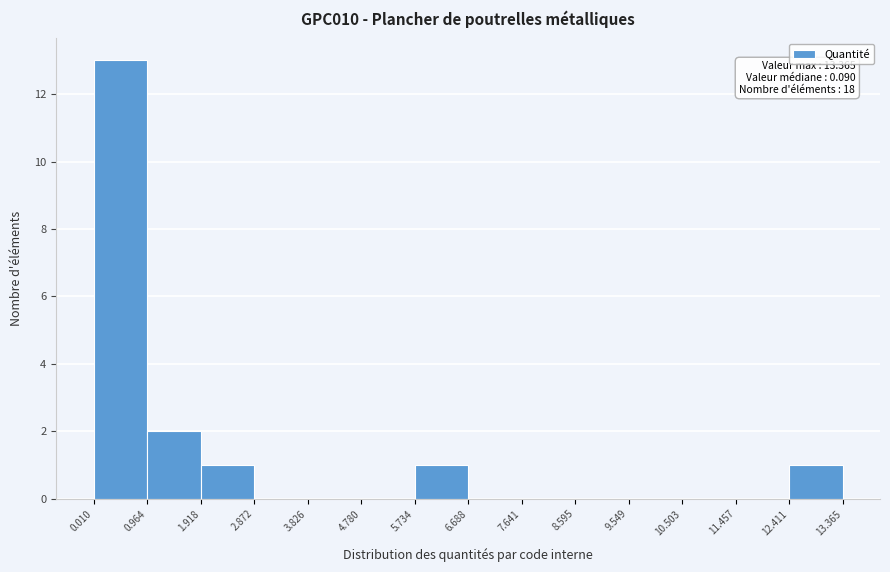

Which range on the x-axis has the tallest bar?

0.010 to 0.964